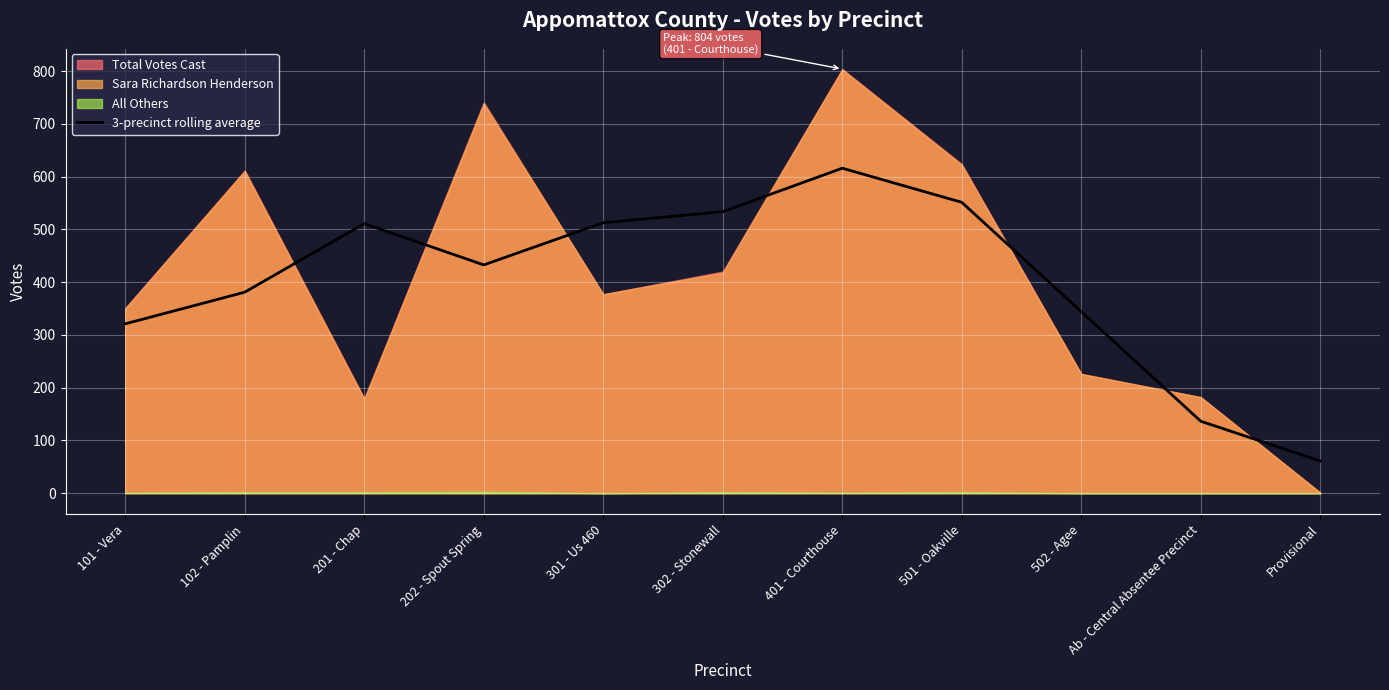

The chart shows a value of 27.4 at Provisional. True or false?

False